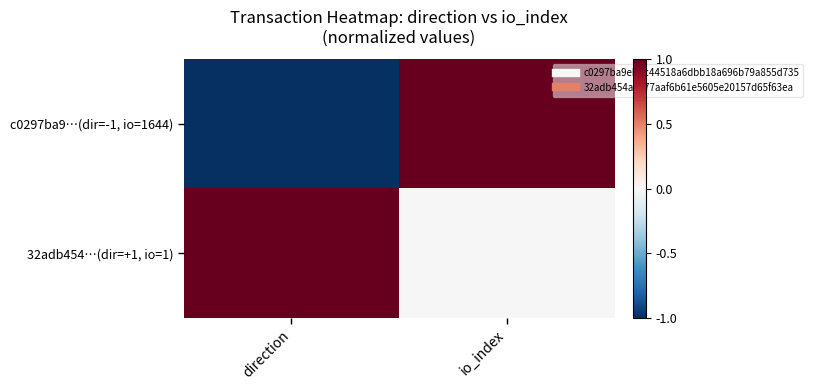

Between direction and io_index, which series saw the biggest shift?

c0297ba9…(dir=-1, io=1644)